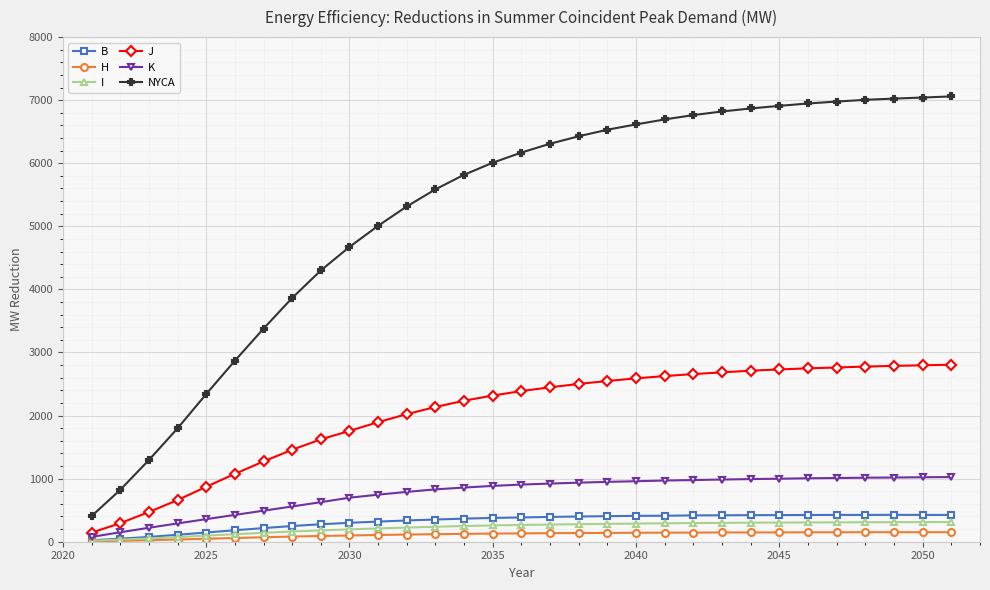

True or false: B has more than 0 points higher than both neighbors.

True